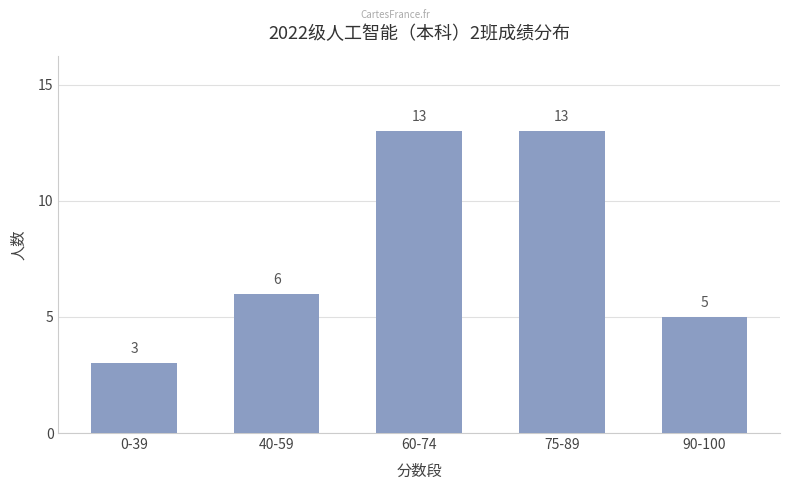

What is the change in value from 60-74 to 90-100?

-8